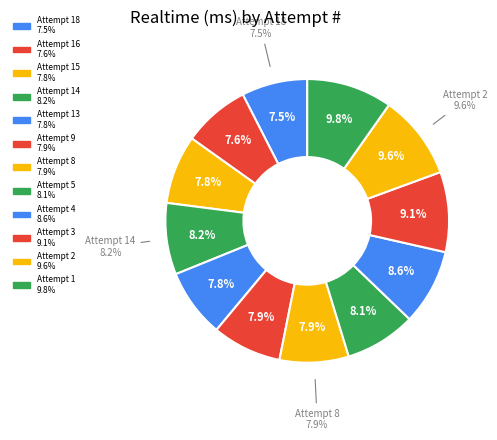

How many segments does this pie chart have?

12